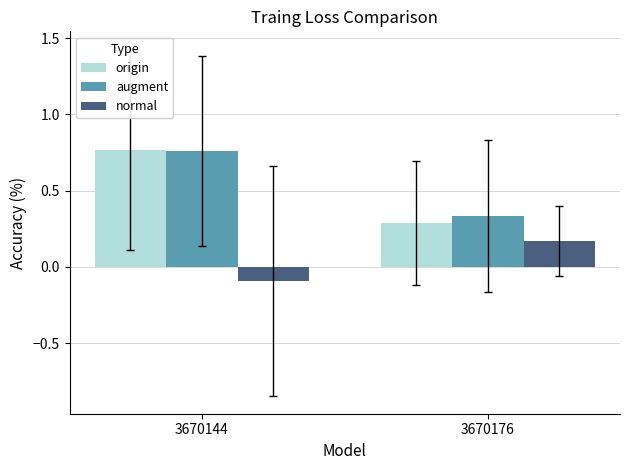

The value of augment at 3670144 is 1.1. True or false?

False